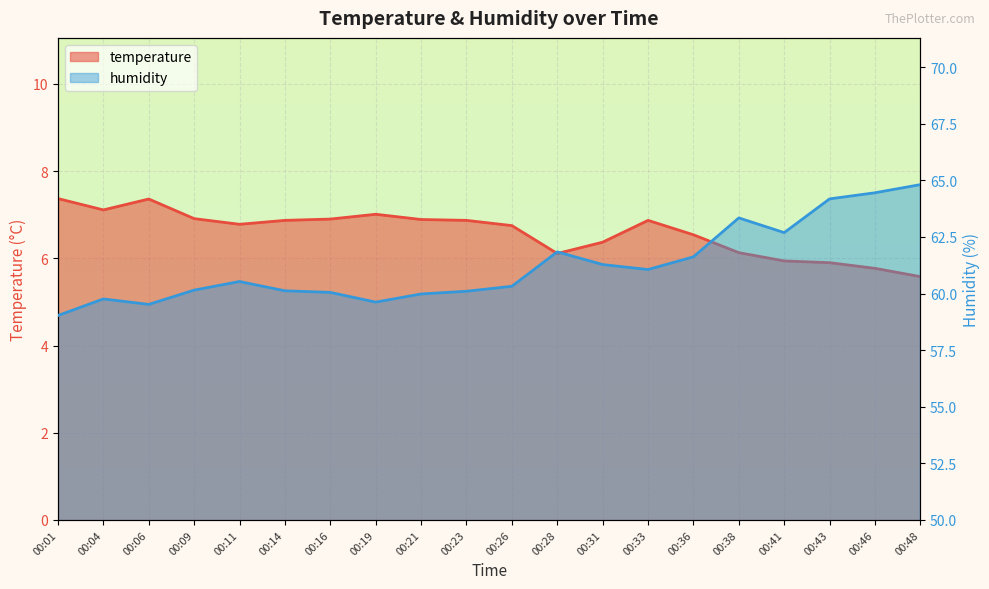

At how many categories does at least one series exceed 22?

20